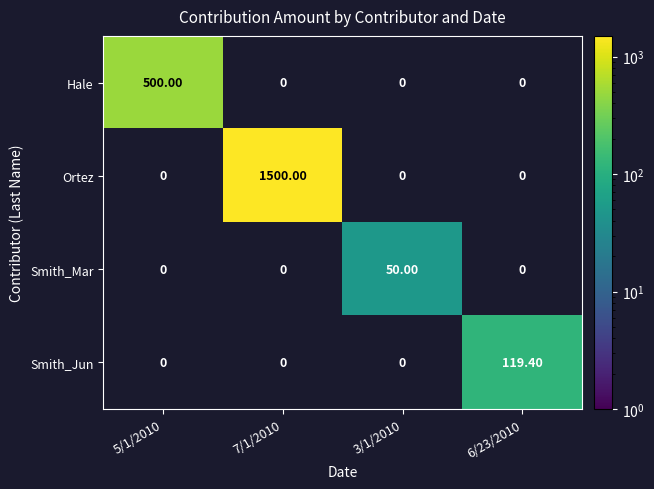

How many data points does each series have?

4